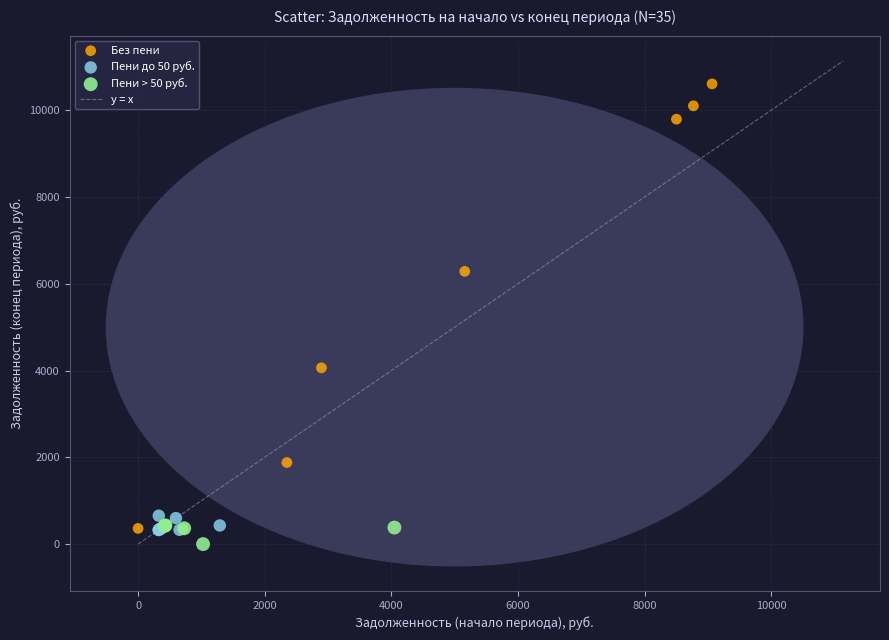

Which series has the widest spread of Y values?

Без пени